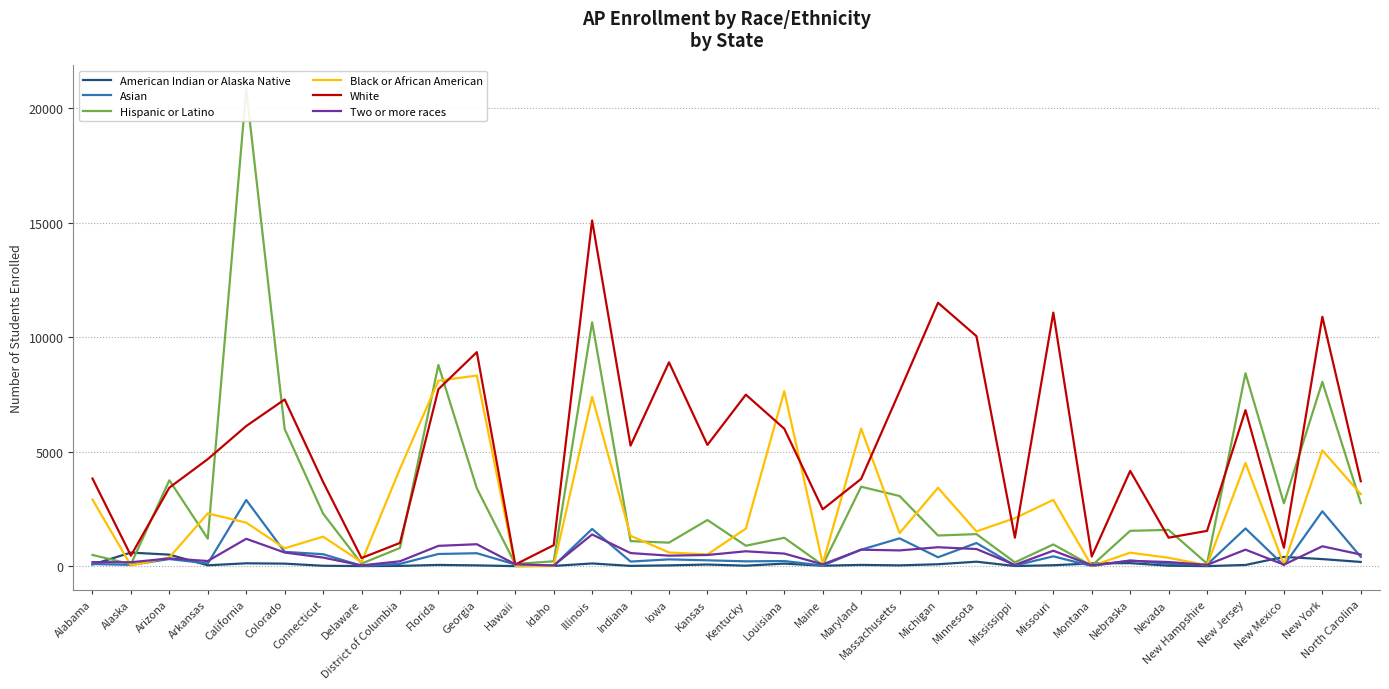

What is the difference between the highest and lowest values at Delaware?

351